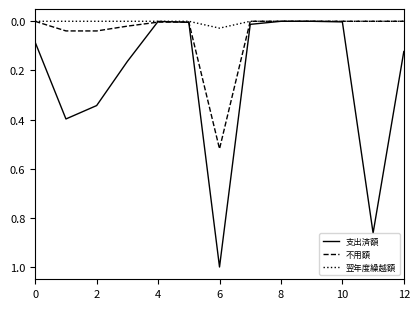

List the series in order of their peak value, highest first.

支出済額, 不用額, 翌年度繰越額